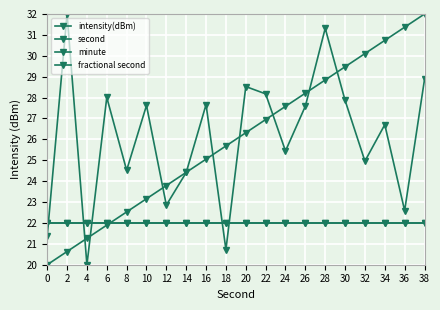

Does the chart display data point markers on the line(s)?

Yes